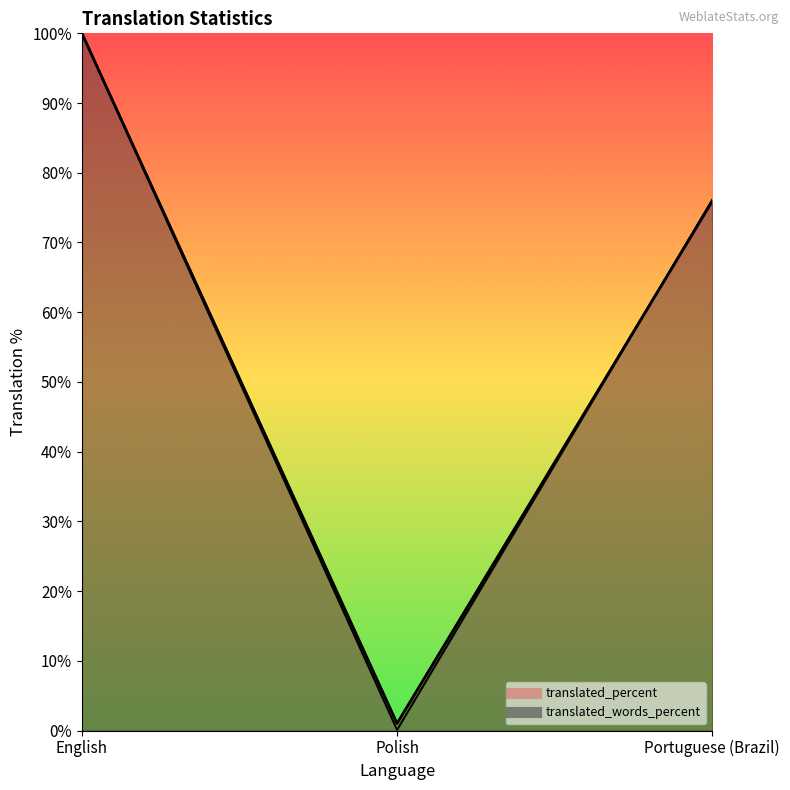

How many values in the translated series are below 75?

1